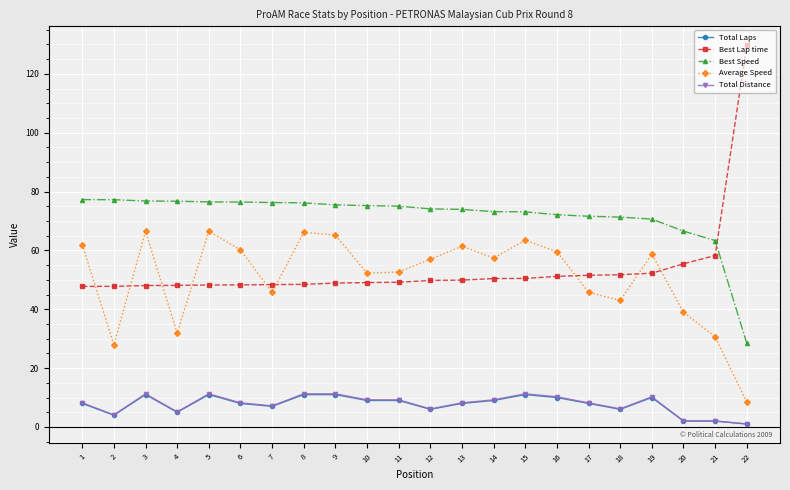

How many categories are shown in the chart?

22